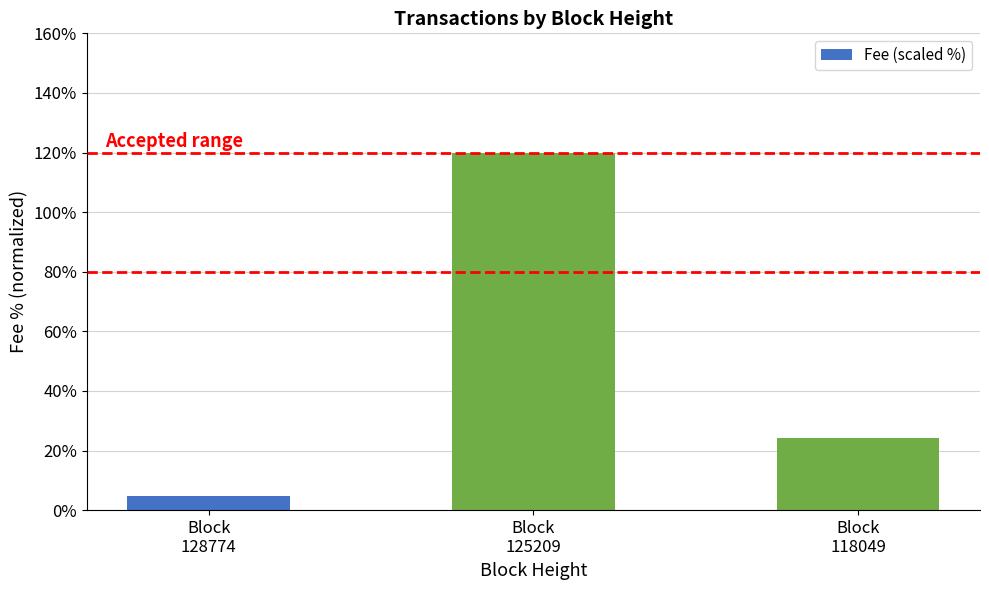

Reading left to right, extract all data points from this chart.

4.8	120.0	24.2